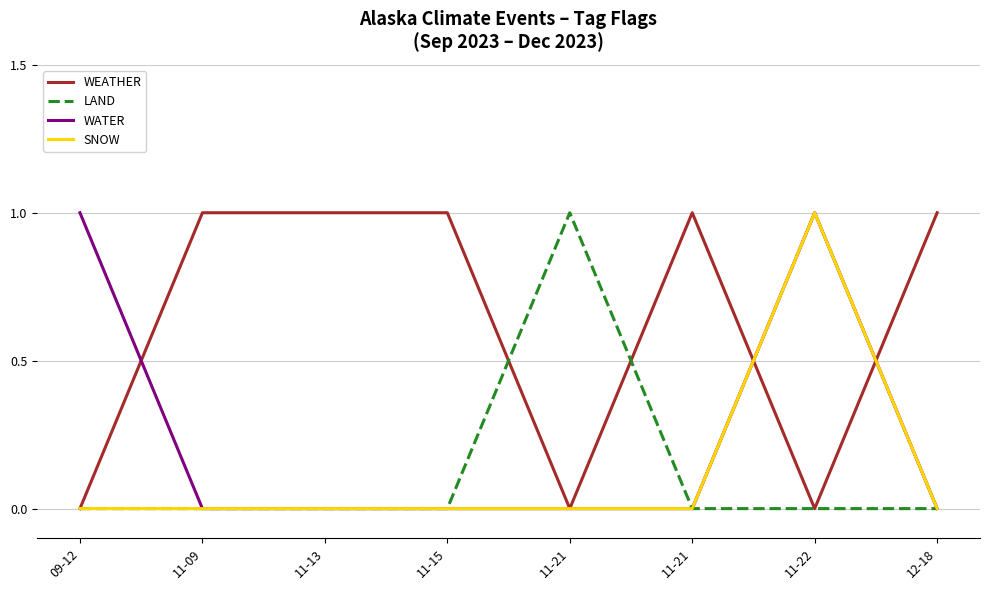

Where is WATER nearest to the value 0?

11-09